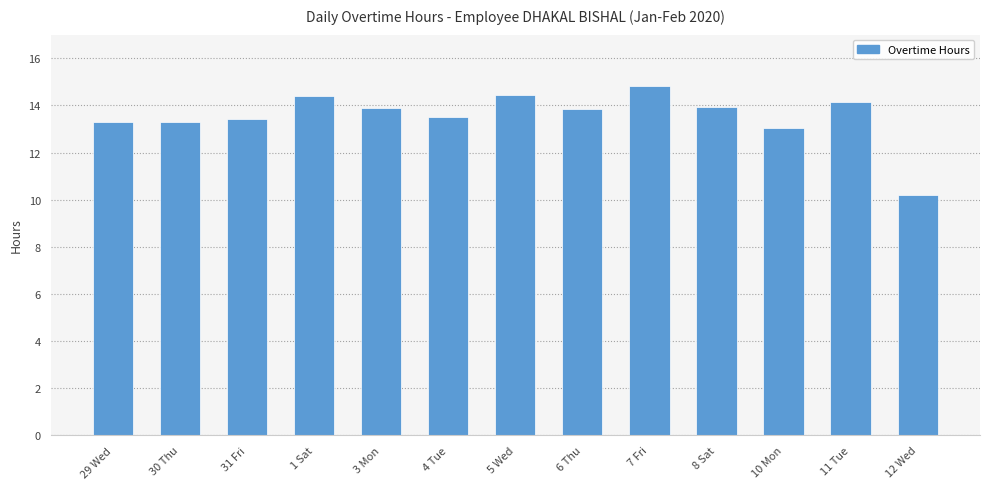

What is the label of the 13th bar from the right?

29 Wed